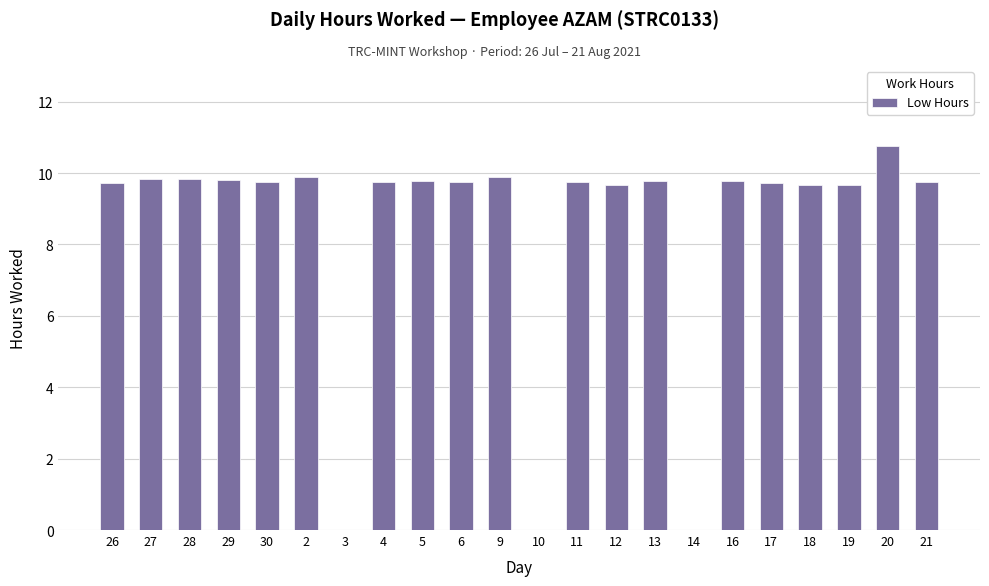

Are the bars horizontal?

No